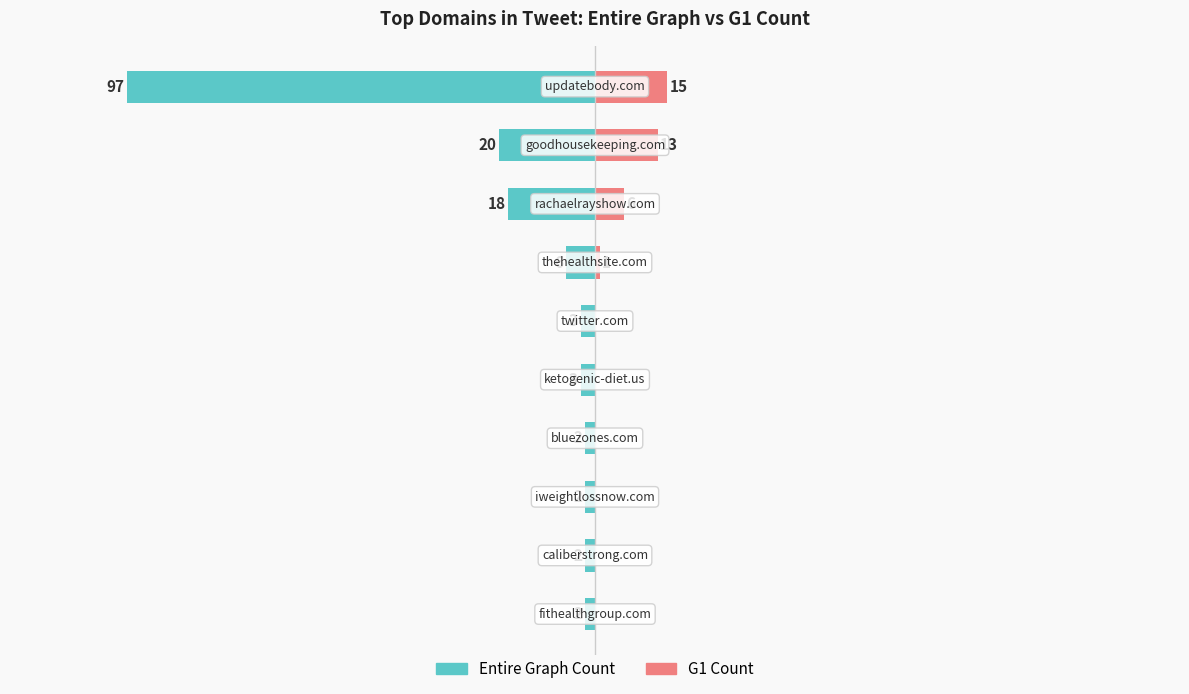

Which series has the largest range (max minus min)?

Entire Graph Count